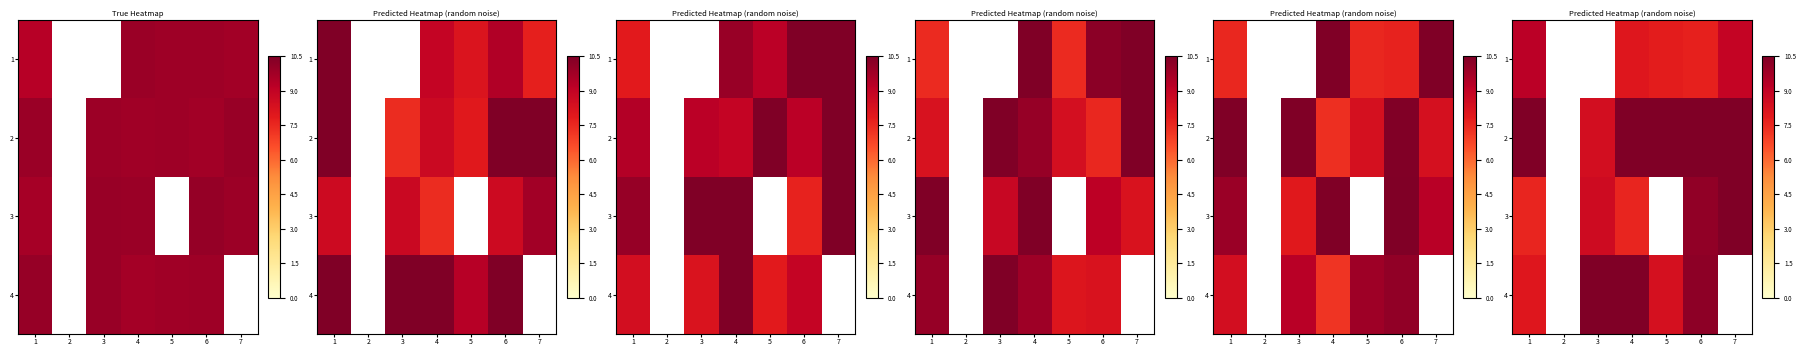

How many values in row_2 are above zero?

5